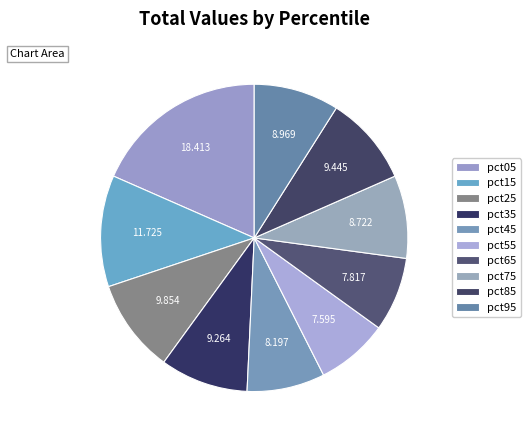

What portion of the pie excludes pct55?

92.4%